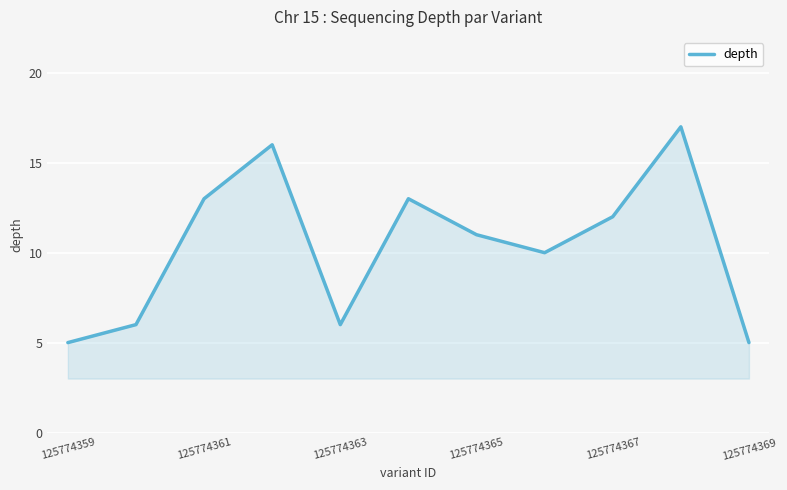

What is the greatest value displayed?

17